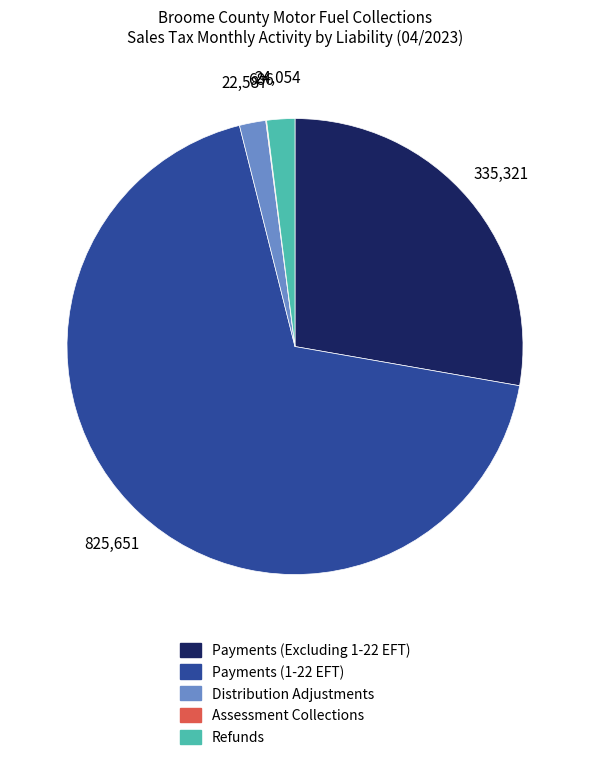

What is the largest slice in the pie chart?

Payments (1-22 EFT)